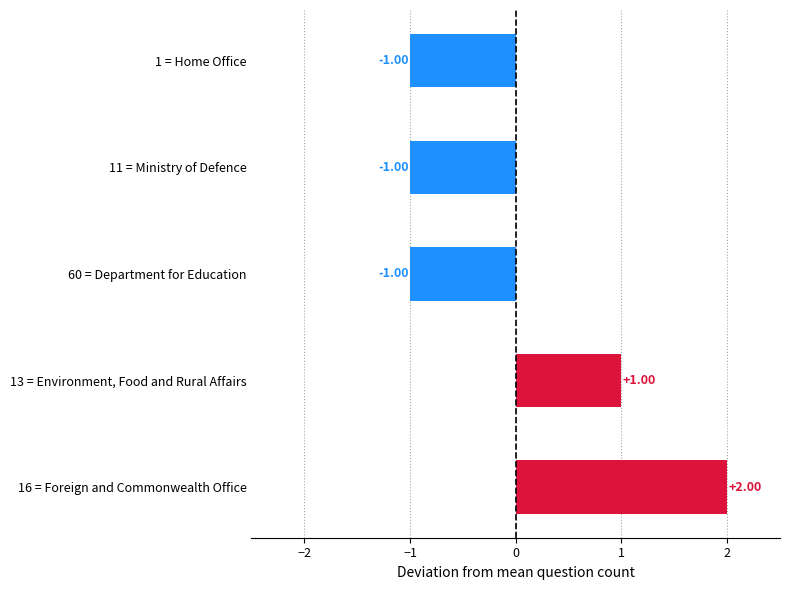

How many bars are there in total?

5